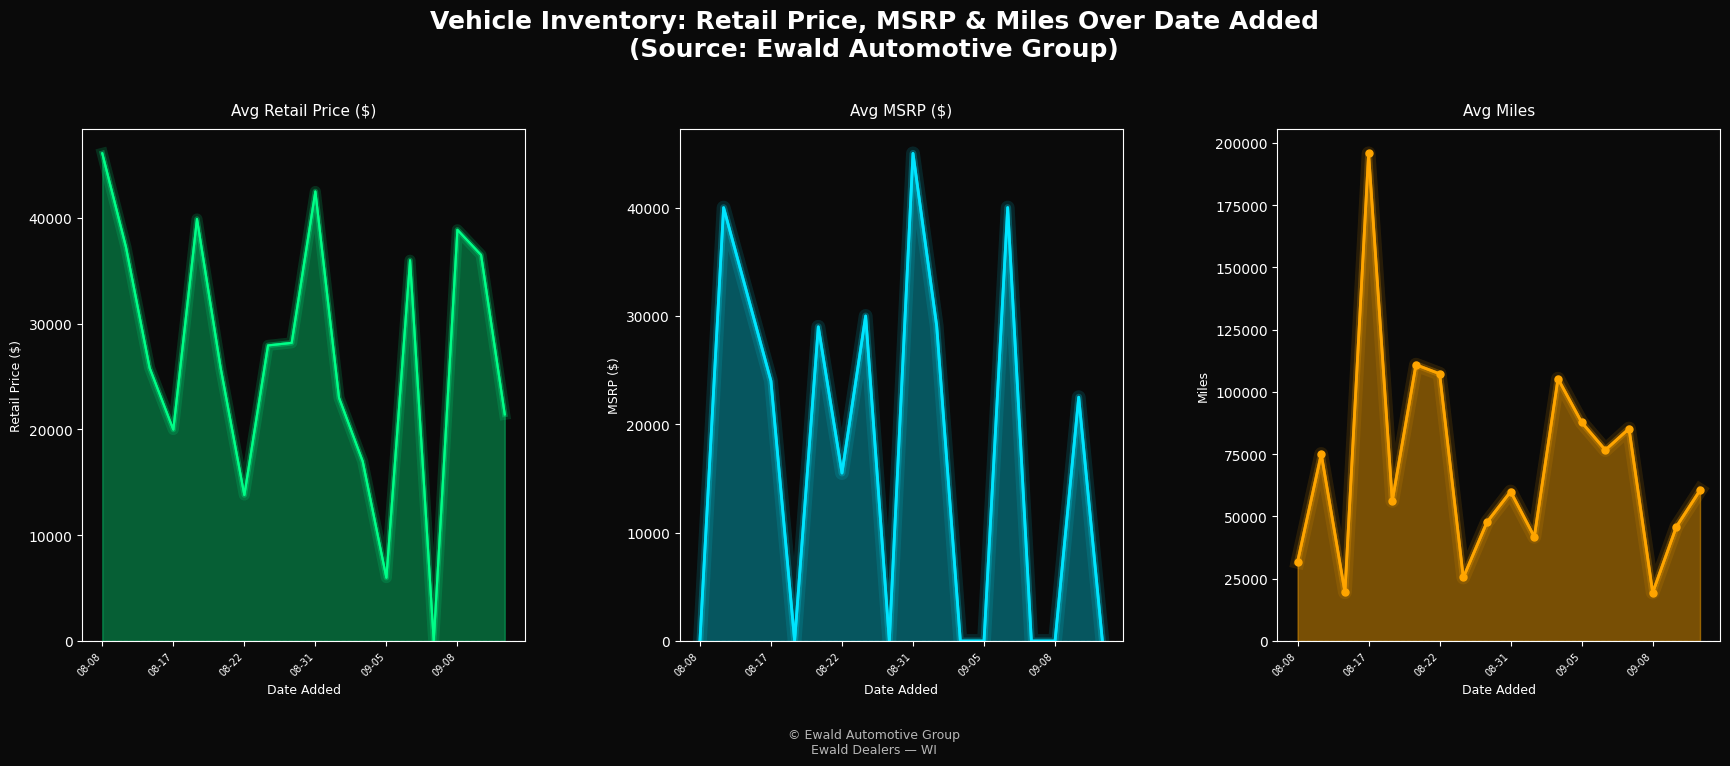

What are all the series names shown in the legend?

Avg Retail, Avg MSRP, Avg Miles